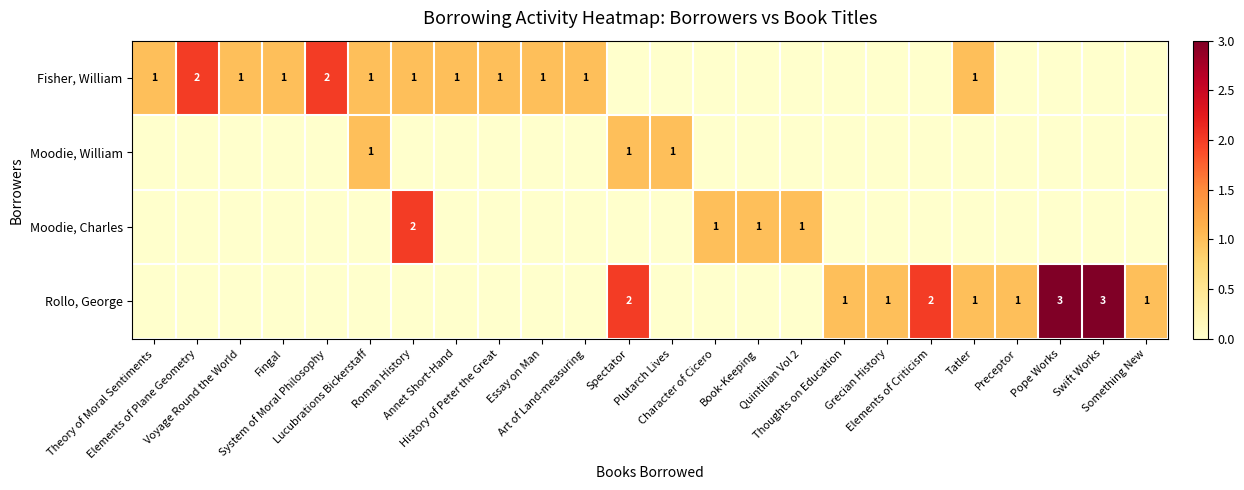

What is the difference between the maximum and minimum values in the Fisher, William series?

2